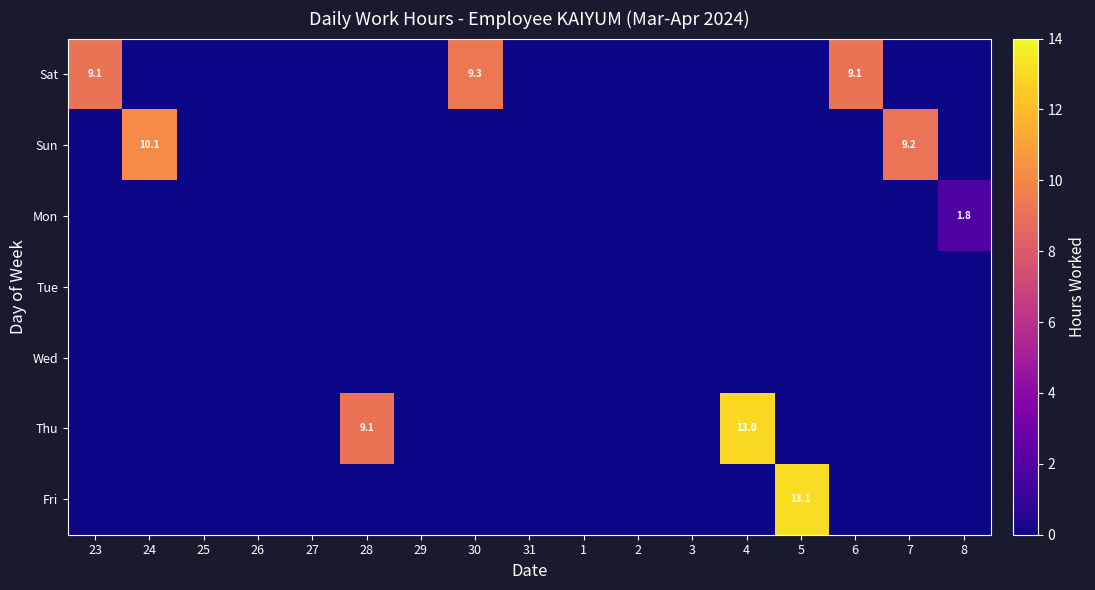

The Fri series shows 5.0 at 5. True or false?

False